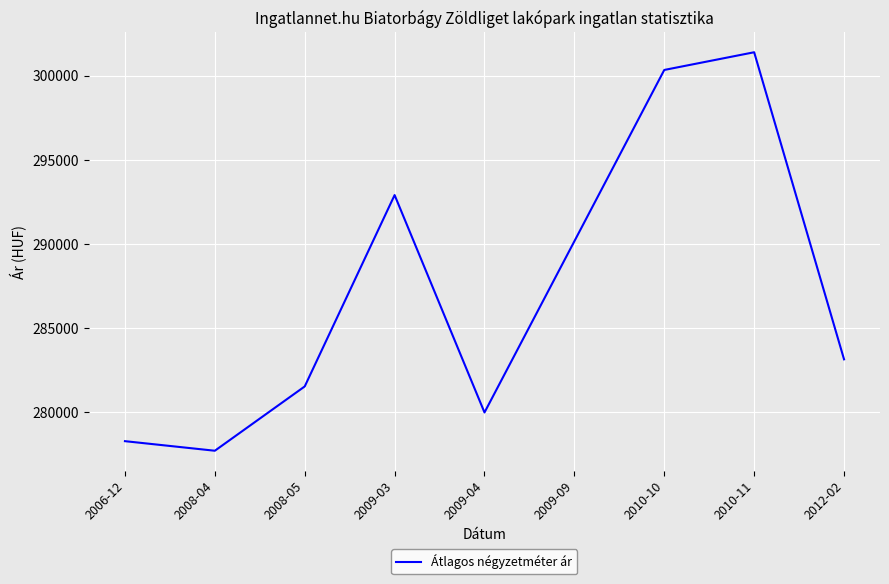

What is the change in value from 2008-04 to 2009-09?

+12449